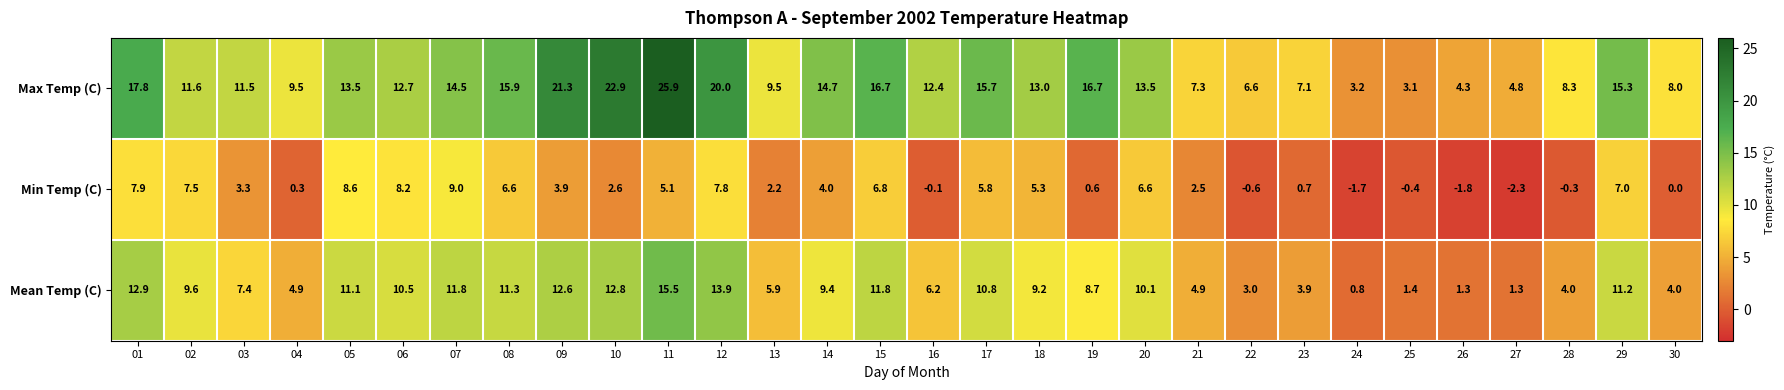

True or false: Mean Temp (C) has a value of 11.3 at 08.

True